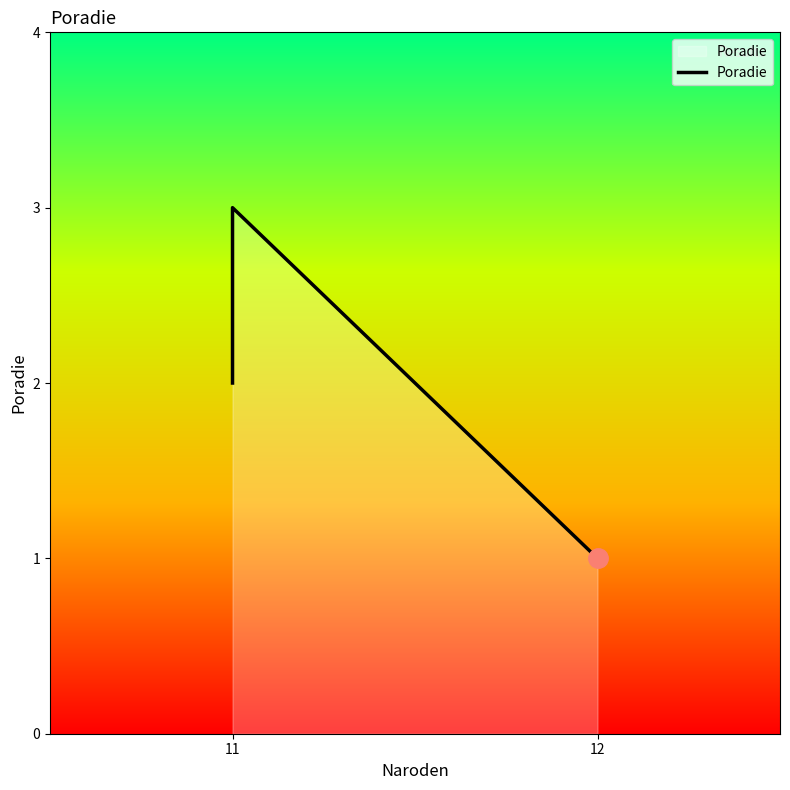

What is the label of the 3rd point from the right?

11